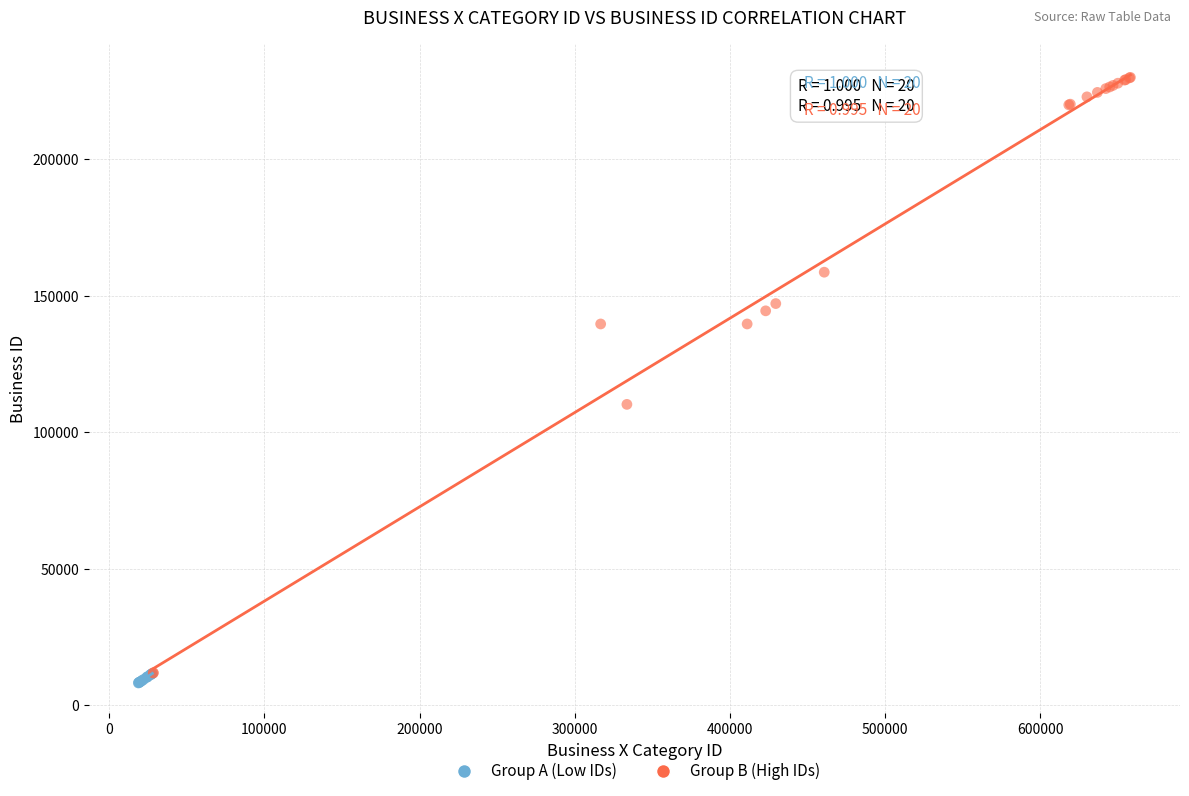

Which series contains the highest Y value?

Group B (High IDs)